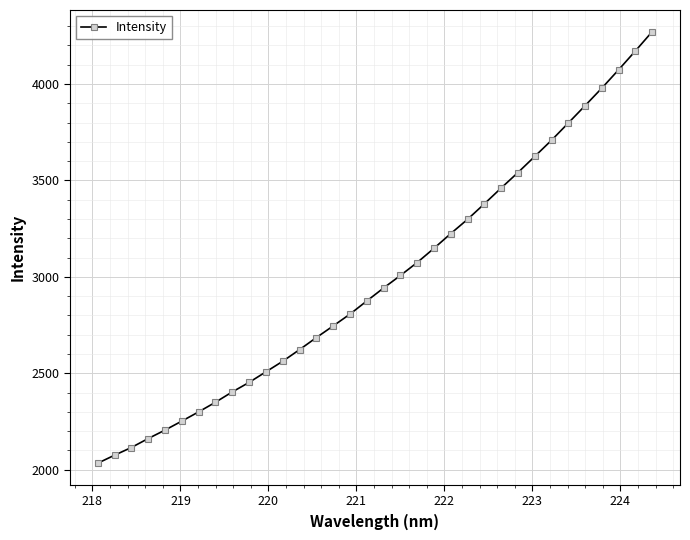

Does the chart display data point markers on the line(s)?

Yes